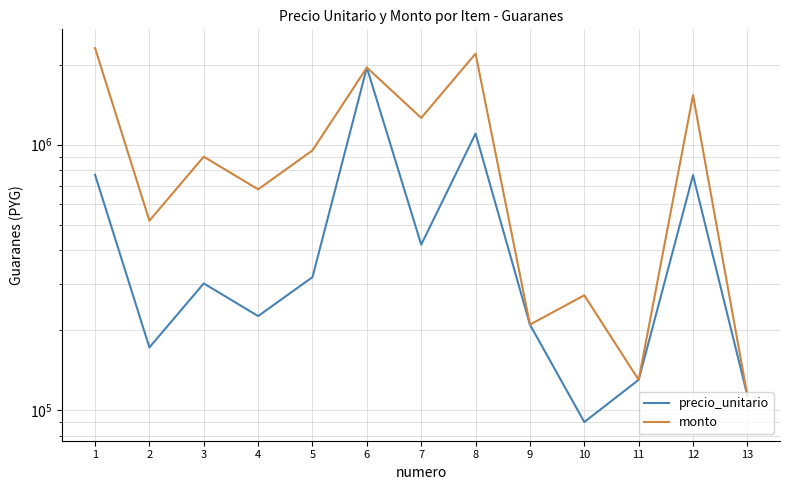

Where is monto nearest to the value 1212270?

7